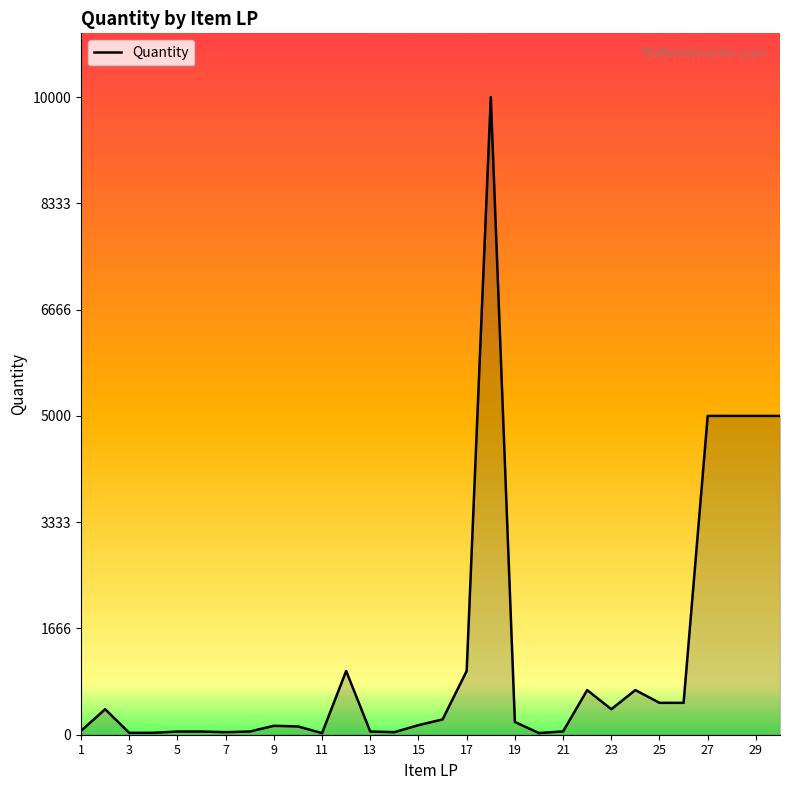

Does the chart have visible grid lines?

No